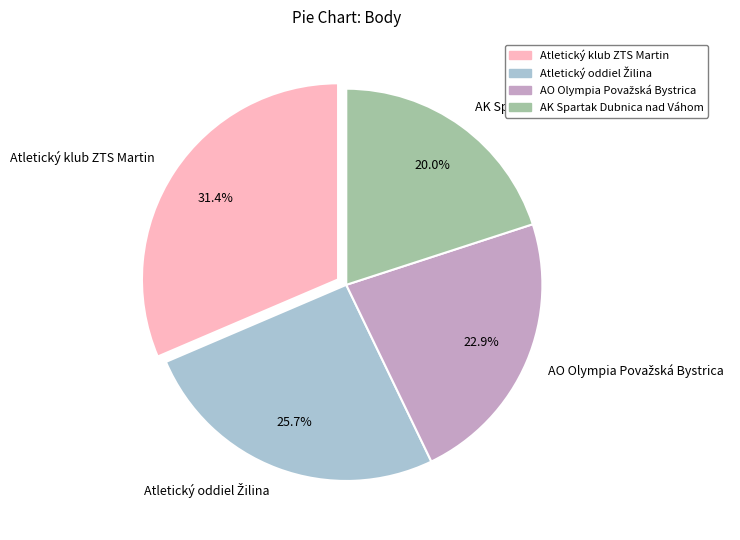

How many segments does this pie chart have?

4